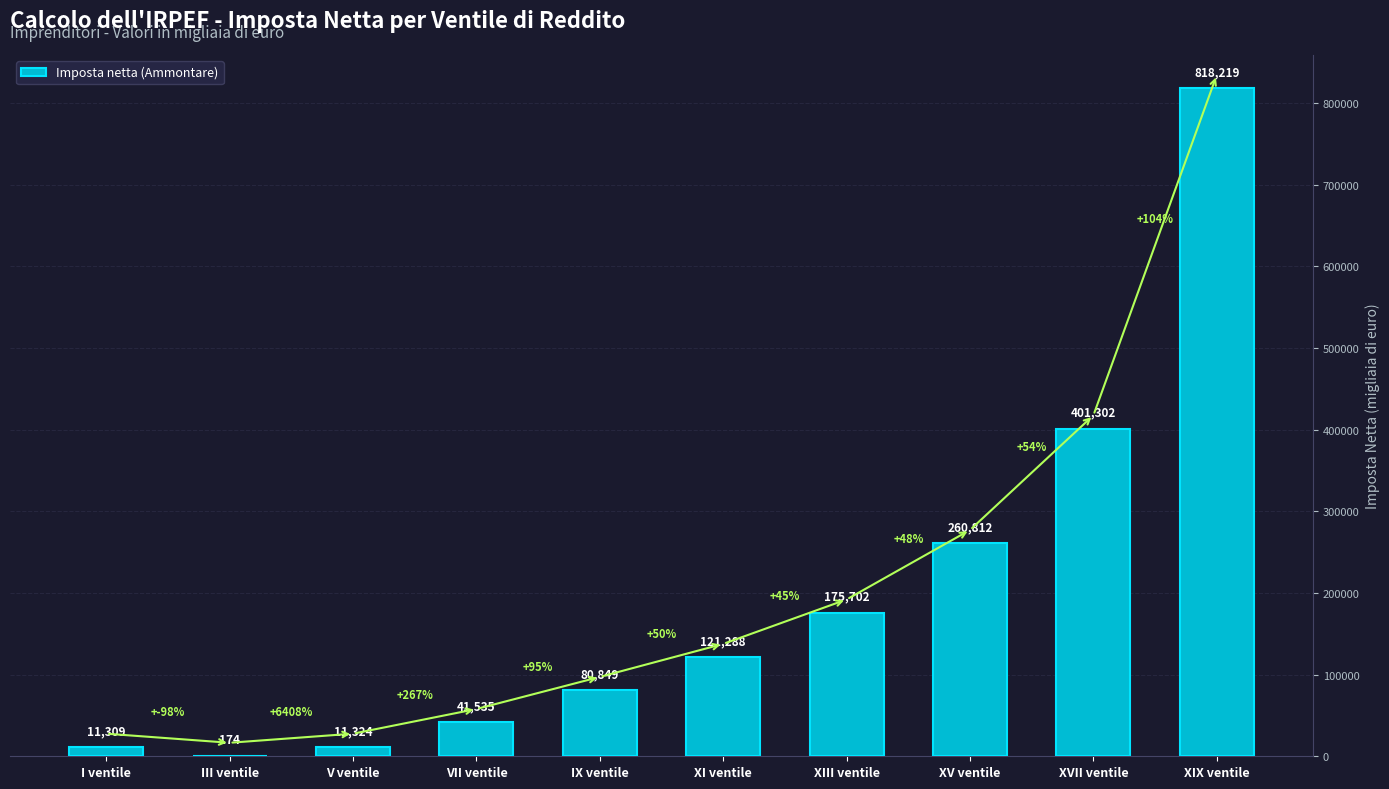

What is the approximate value at I ventile?

11309